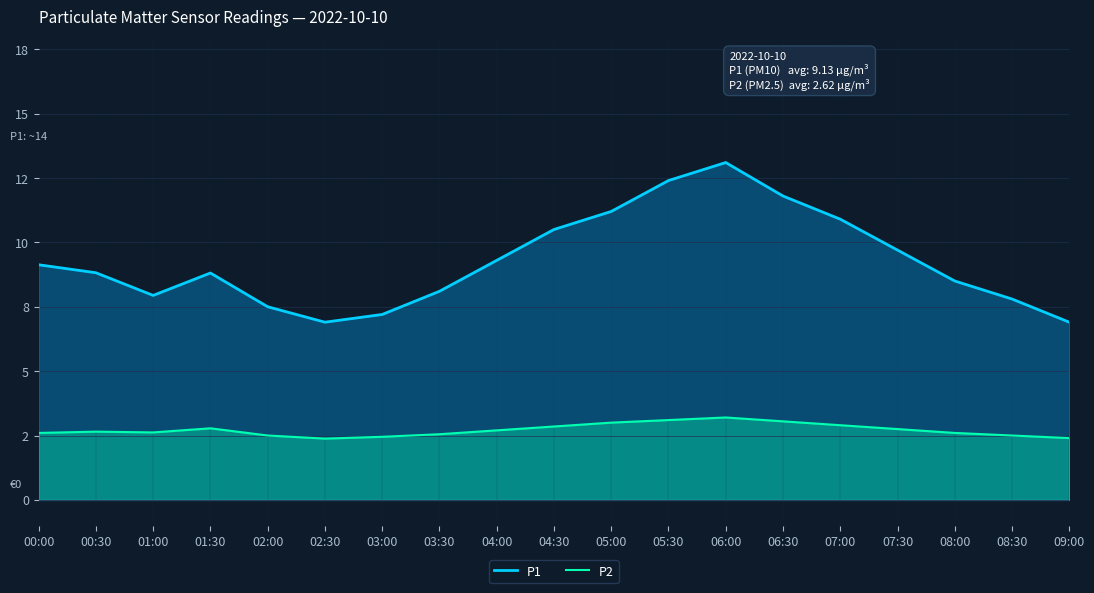

True or false: P2 and P1 cross at least once.

False